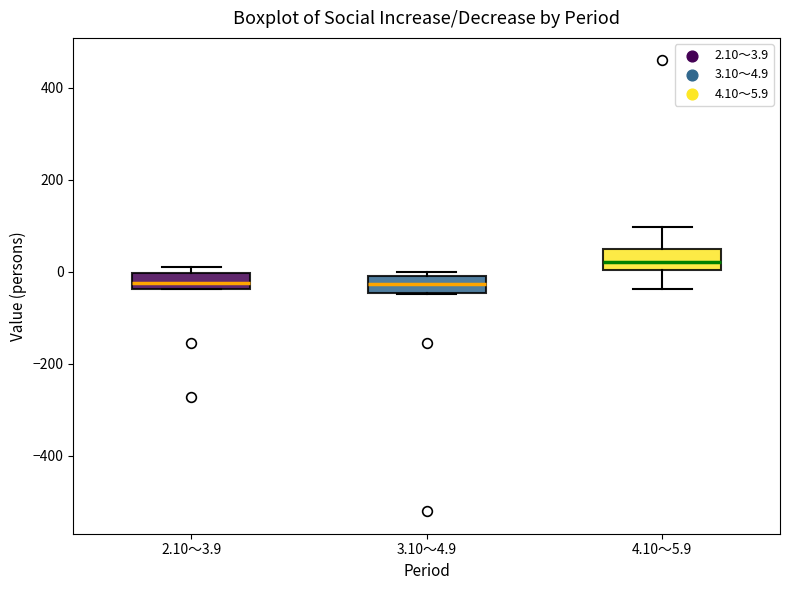

Reading left to right, transcribe this box plot: for each box, give where its median line is, the range the box spans, and where its two whiskers end, as read against the y-axis. The values are not printed on the chart, so give them approximately, as read against the axis.

2.10～3.9: median -20, box -40 to 0, whiskers -40 to 20
3.10～4.9: median -20, box -40 to 0, whiskers -40 to 0 (just above the box's upper edge)
4.10～5.9: median 20, box 0 to 40, whiskers -40 to 100